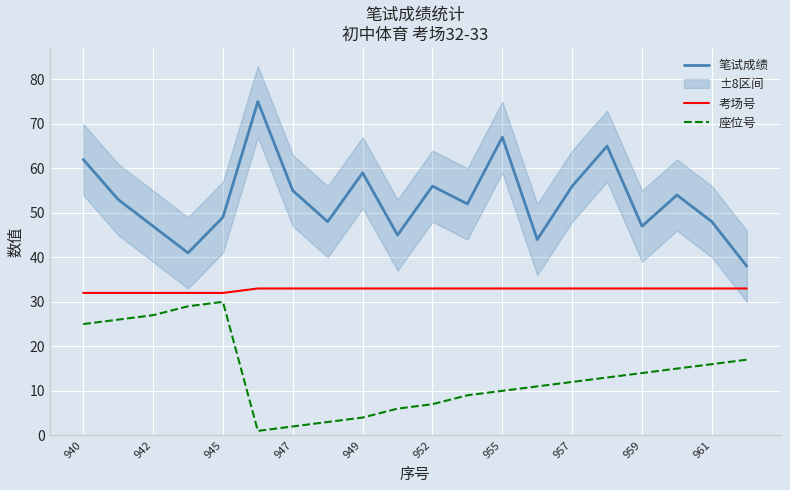

What is the difference between the second highest and minimum values in the 座位号 series?

28